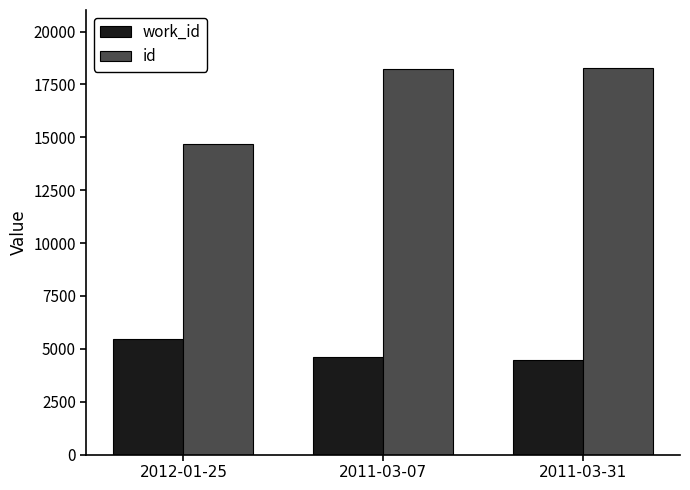

Rank the series at 2012-01-25 from highest to lowest value.

id, work_id